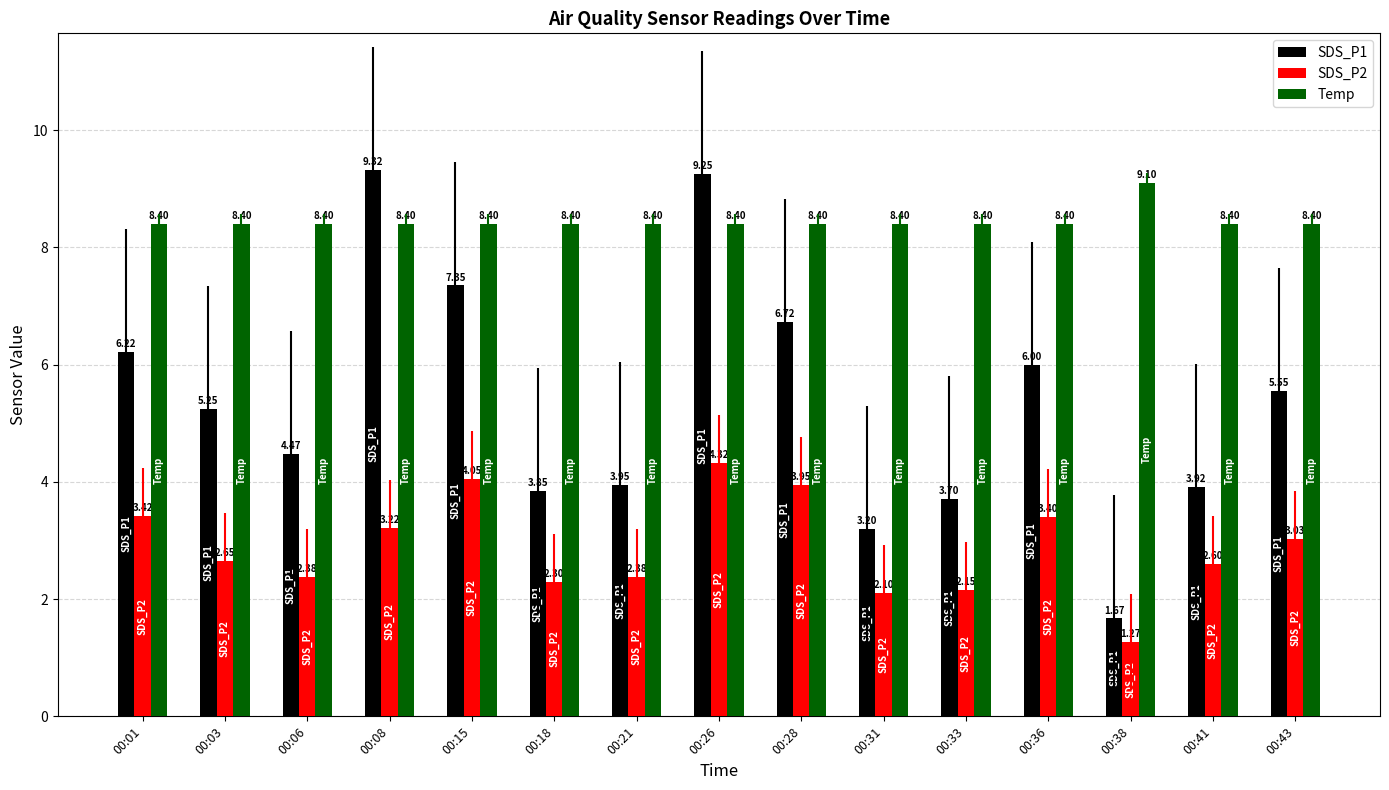

At 00:01, list the series in order from smallest to largest.

SDS_P2, SDS_P1, Temp